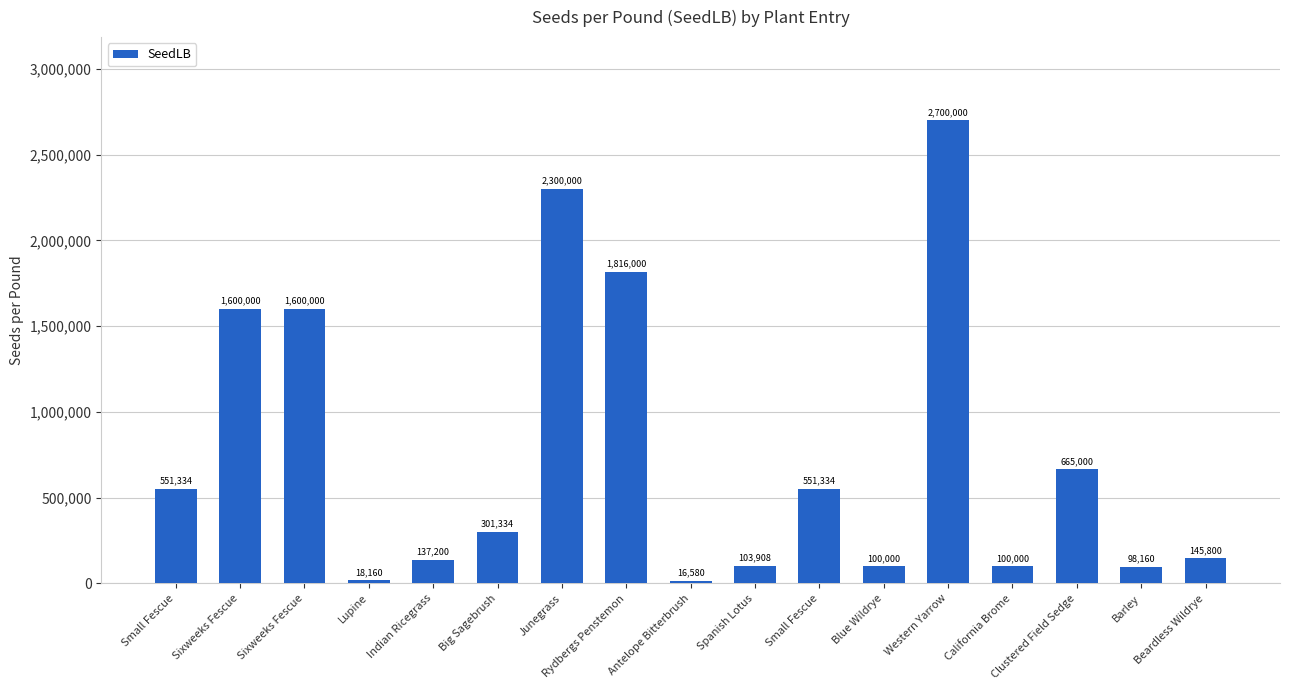

The value at Barley is 176635. True or false?

False